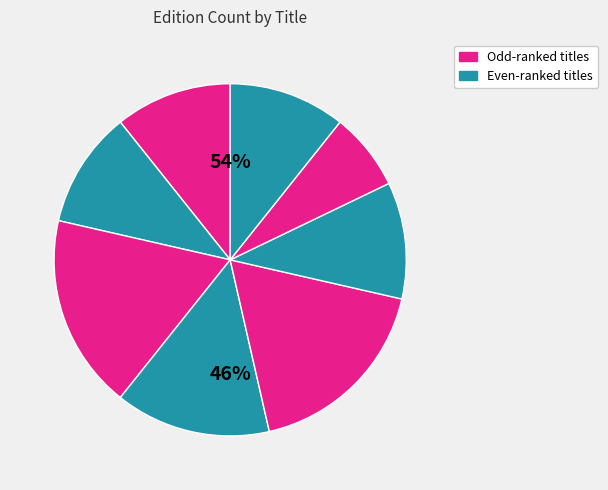

How much of the chart is everything except Adventures of Tom Sawyer?

89.3%